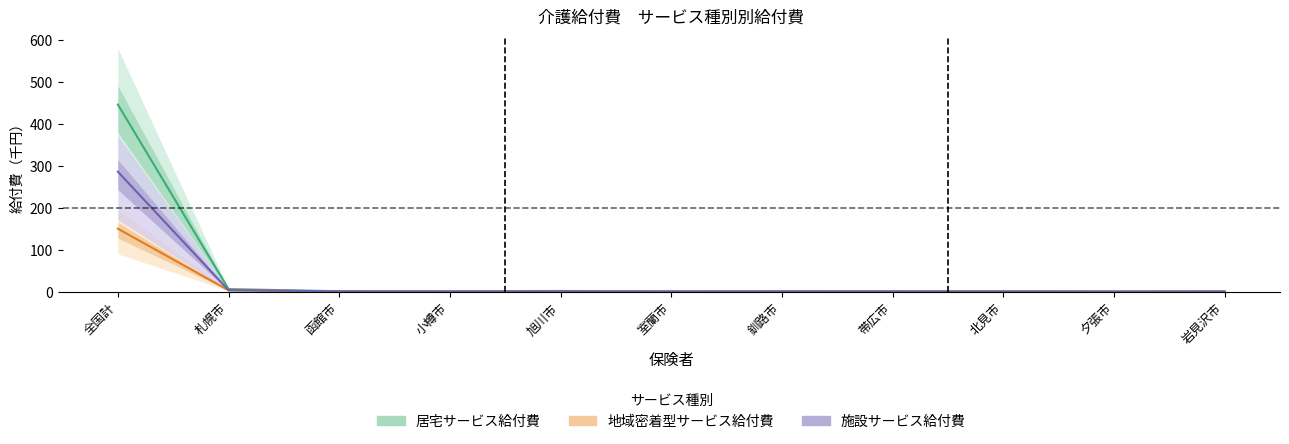

Where is 施設サービス給付費 nearest to the value 142?

札幌市